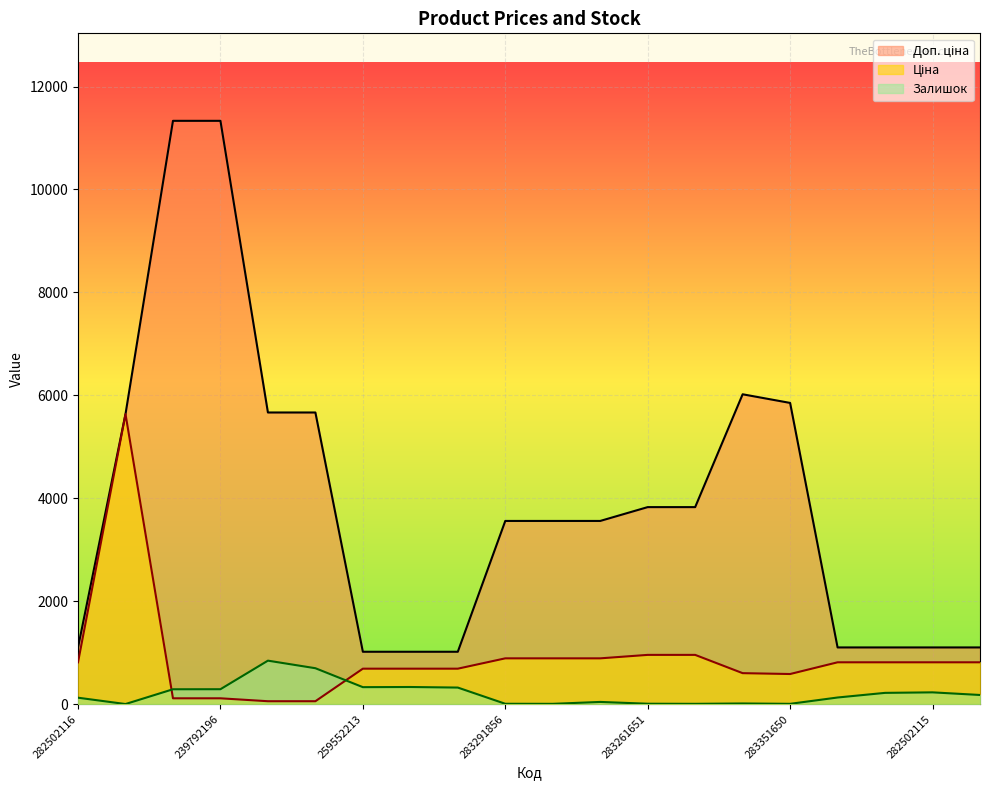

True or false: Ціна has a value of 431.3 at 282502110.

False